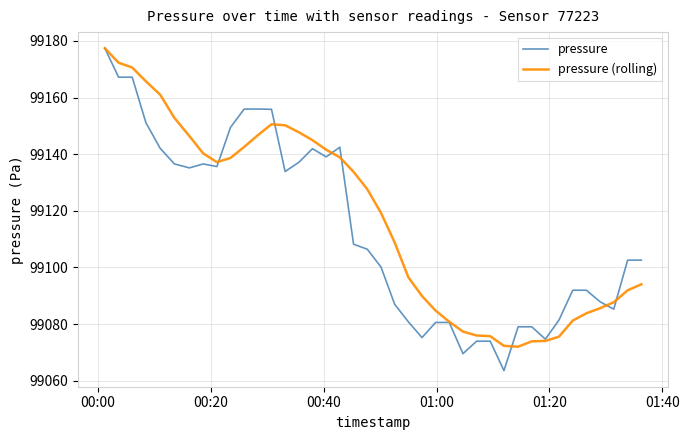

What is the highest value of the pressure series?

99177.4